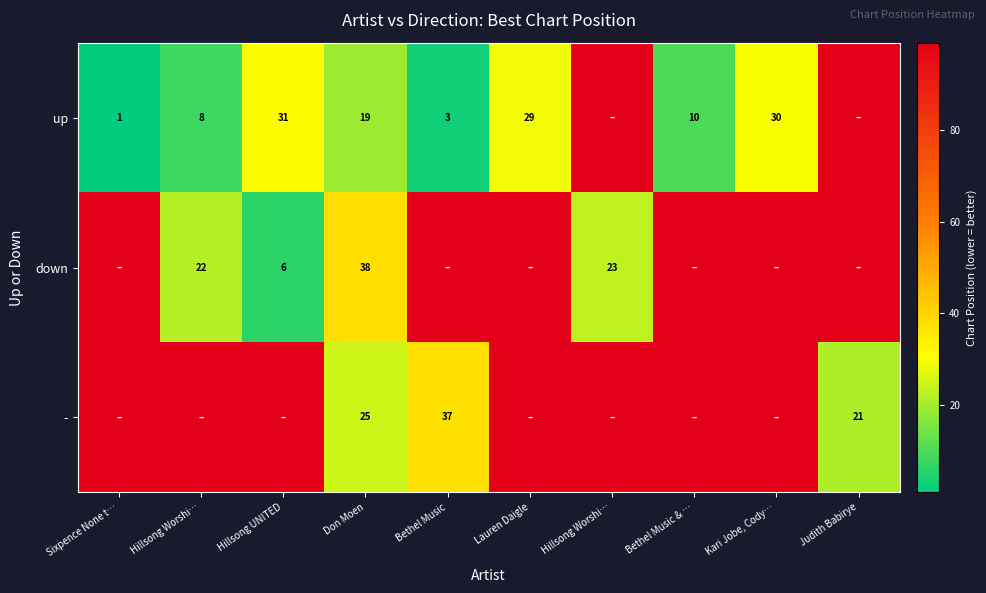

Which series changed the most between Hillsong UNITED and Judith Babirye?

down